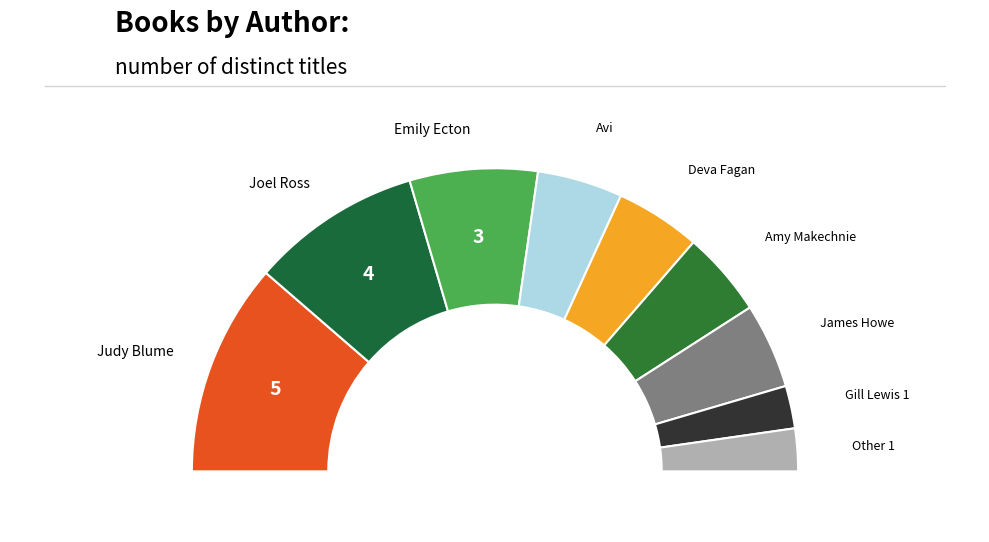

Which slice is the largest?

Judy Blume